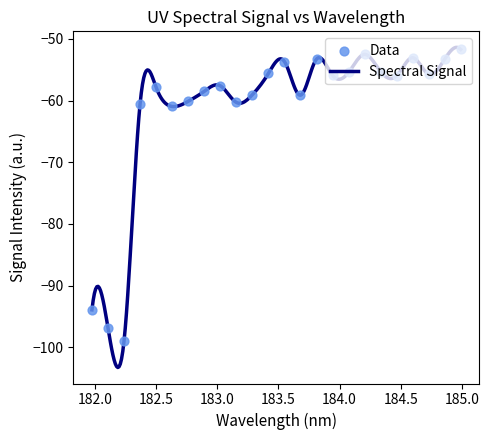

Between 182.6299929592 and 184.2046578328, which is larger?

184.2046578328